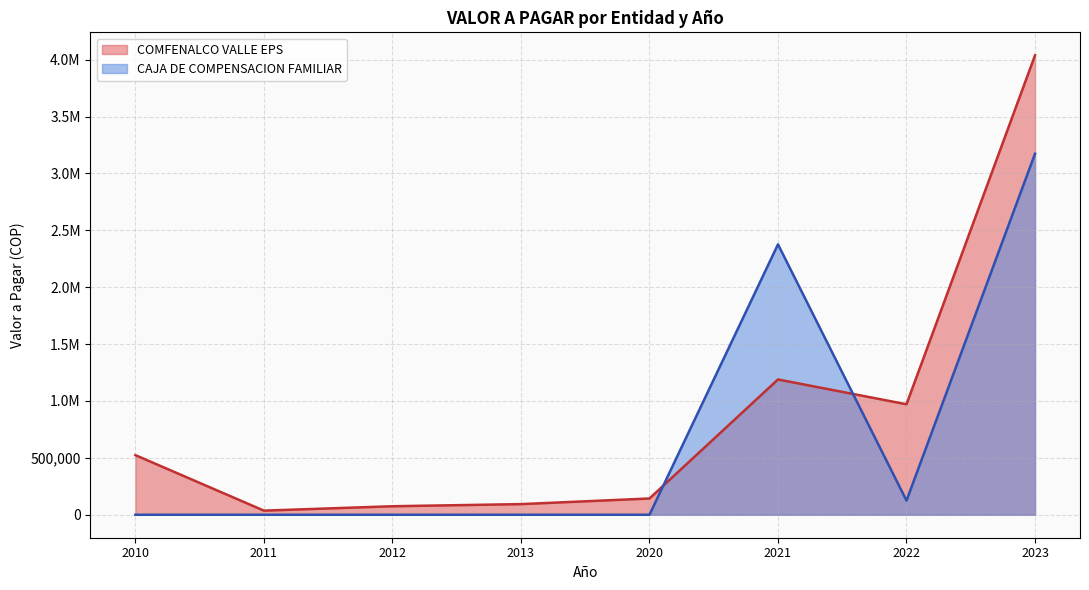

At 2022-02, list the series in order from smallest to largest.

CAJA DE COMPENSACION FAMILIAR, COMFENALCO VALLE